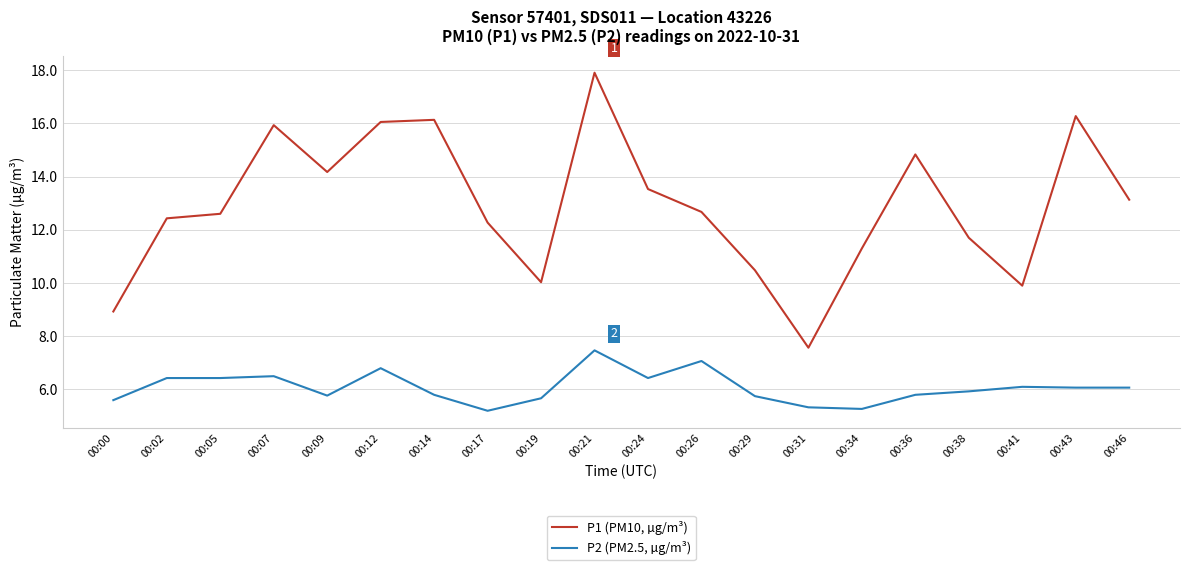

Does the chart display data point markers on the line(s)?

No